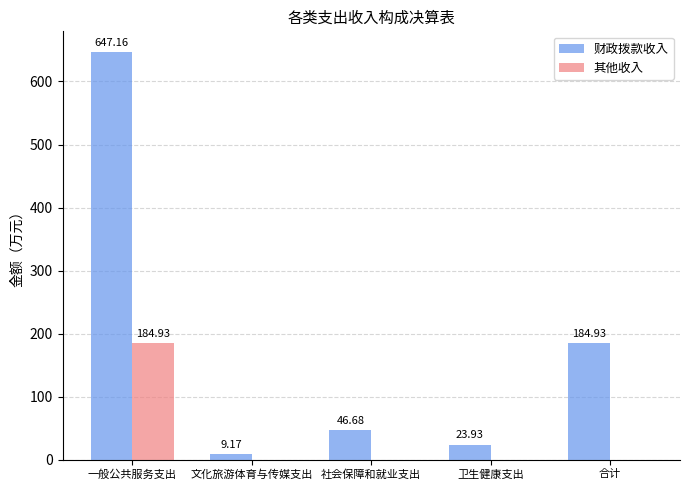

At which label does 其他收入 reach its peak?

一般公共服务支出